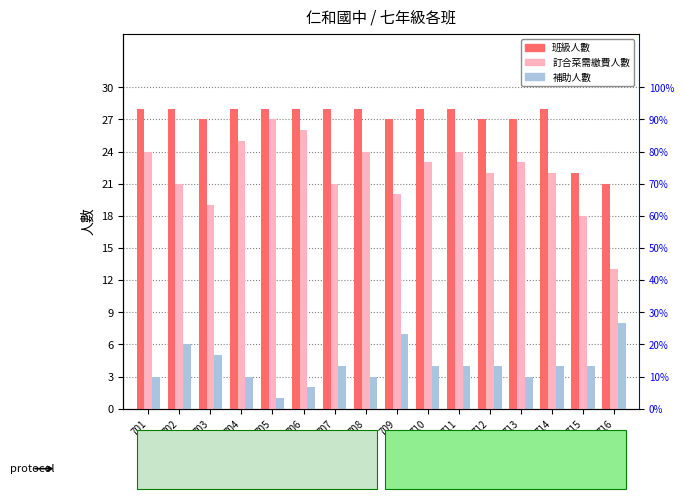

Between 709 and 712, which series saw the biggest shift?

補助人數